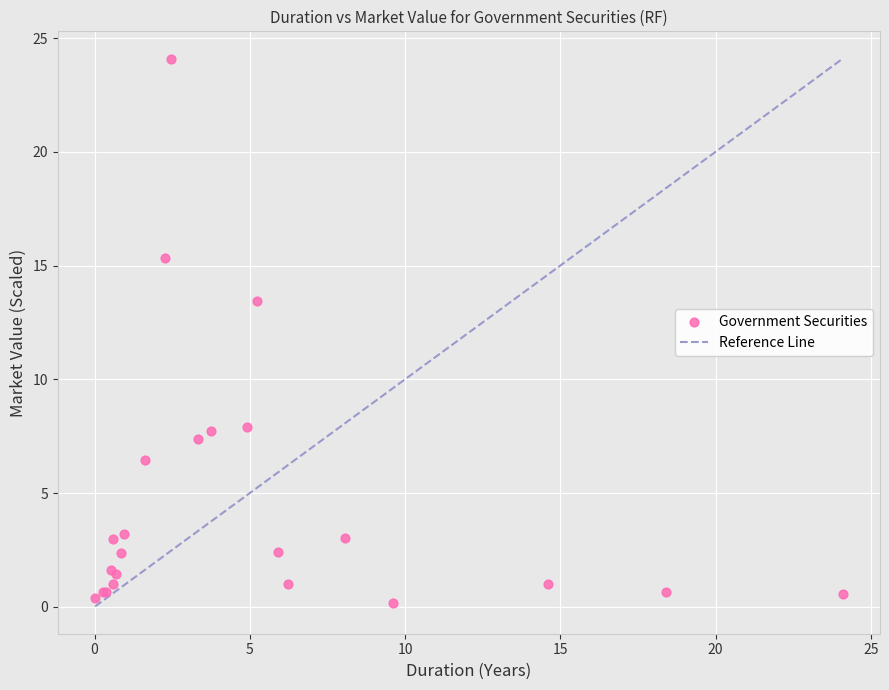

What Y value in the scatter plot is closest to 12?

13.4